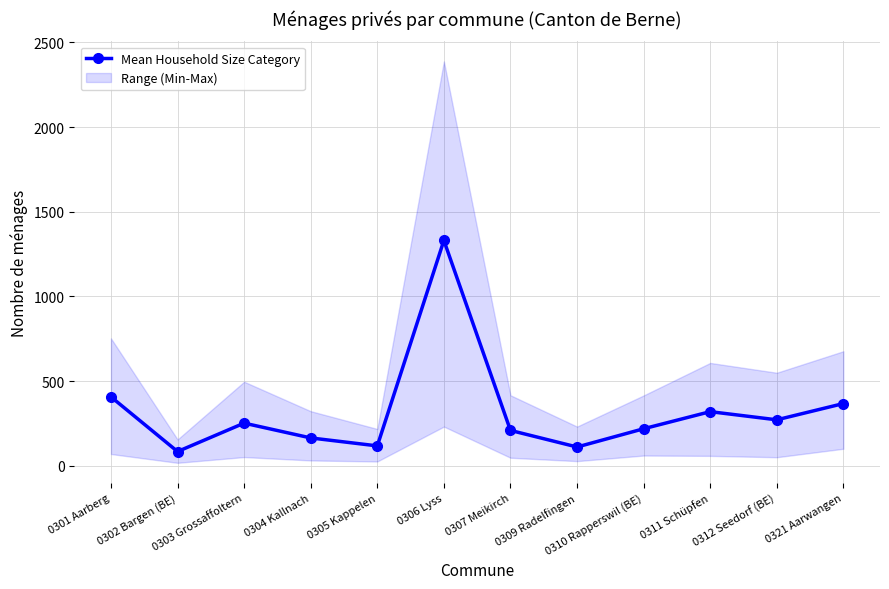

Reading left to right, extract all data points from this chart.

406.4	83.6	251.4	164.0	117.0	1330.4	208.4	110.4	218.2	319.2	271.0	367.0